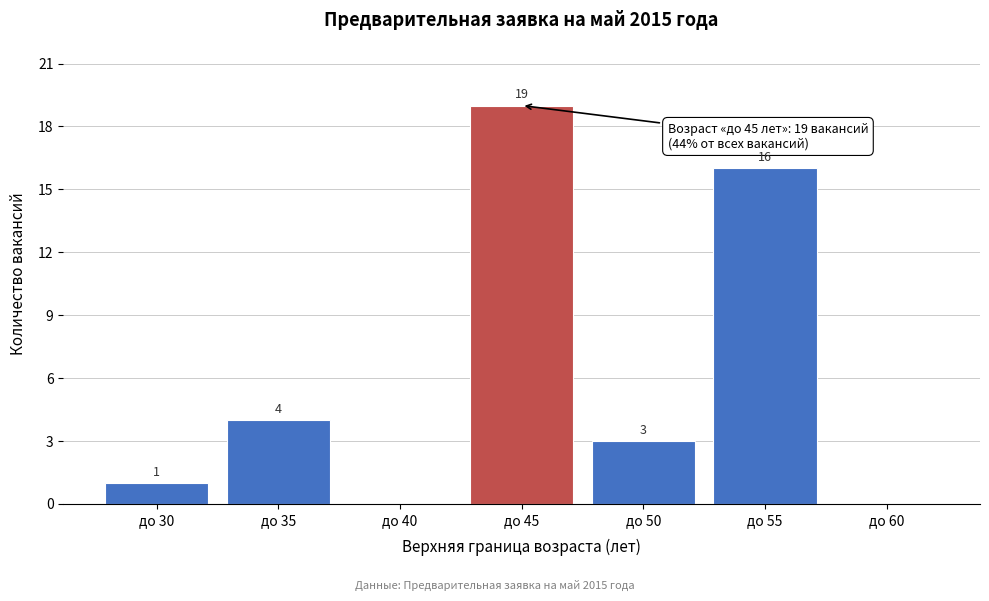

Reading left to right, transcribe all the data shown in this chart.

до 30=1	до 35=4	до 40=0	до 45=19	до 50=3	до 55=16	до 60=0